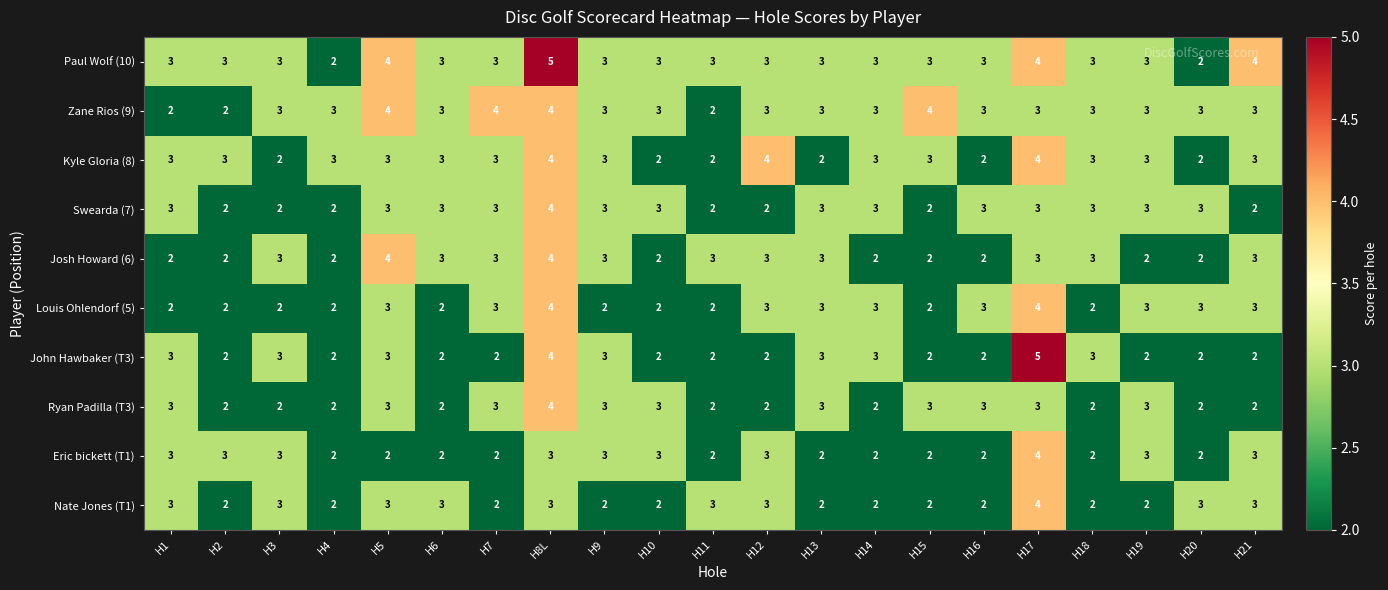

At which category is the sum across all series the highest?

H8L